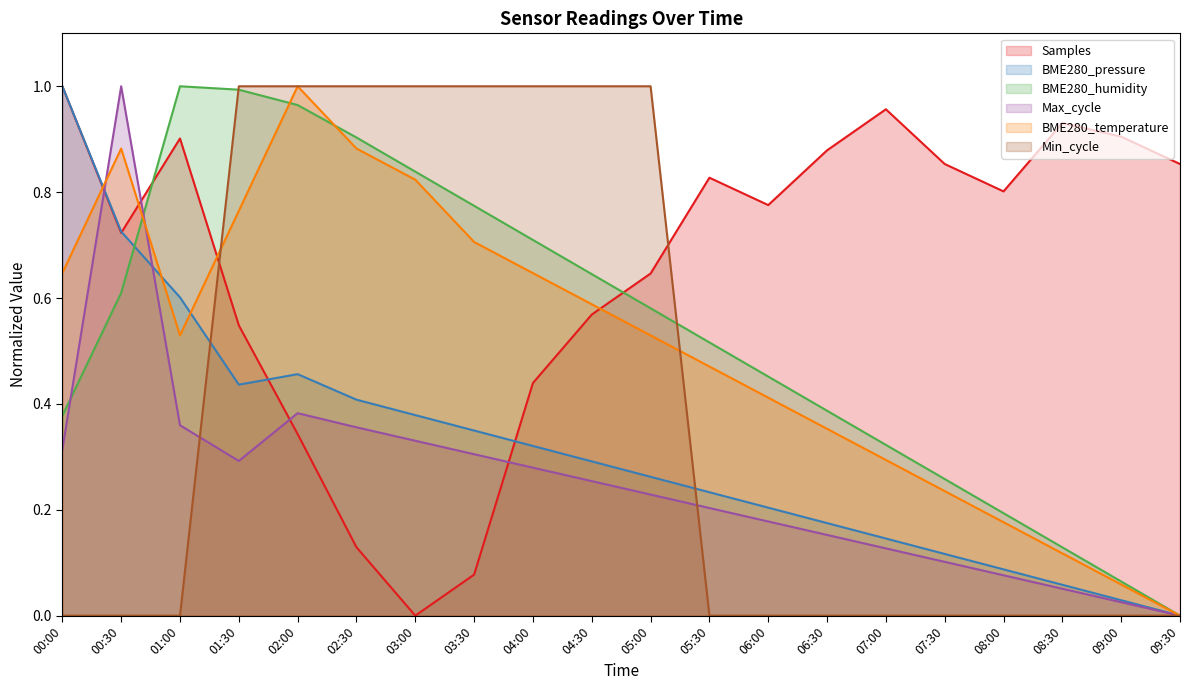

Where is the first local minimum for BME280_temperature?

01:00